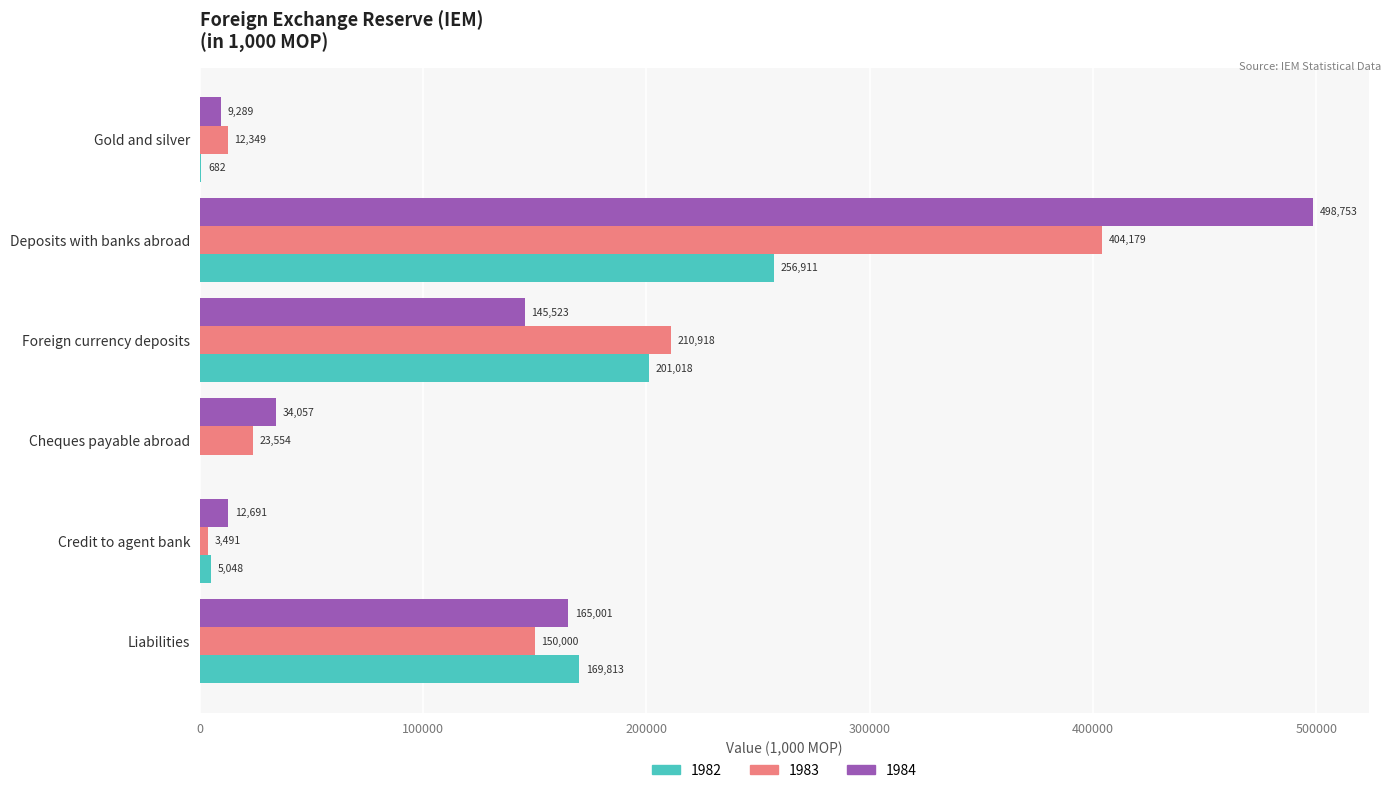

How many categories are shown in the chart?

6